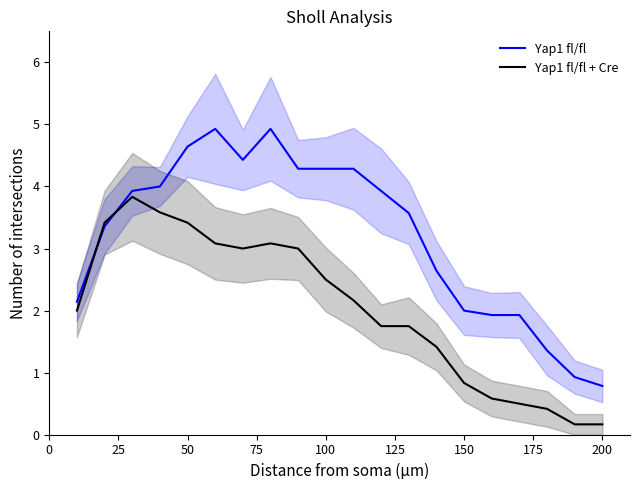

List the series in order of their peak value, lowest first.

Yap1 fl/fl + Cre, Yap1 fl/fl